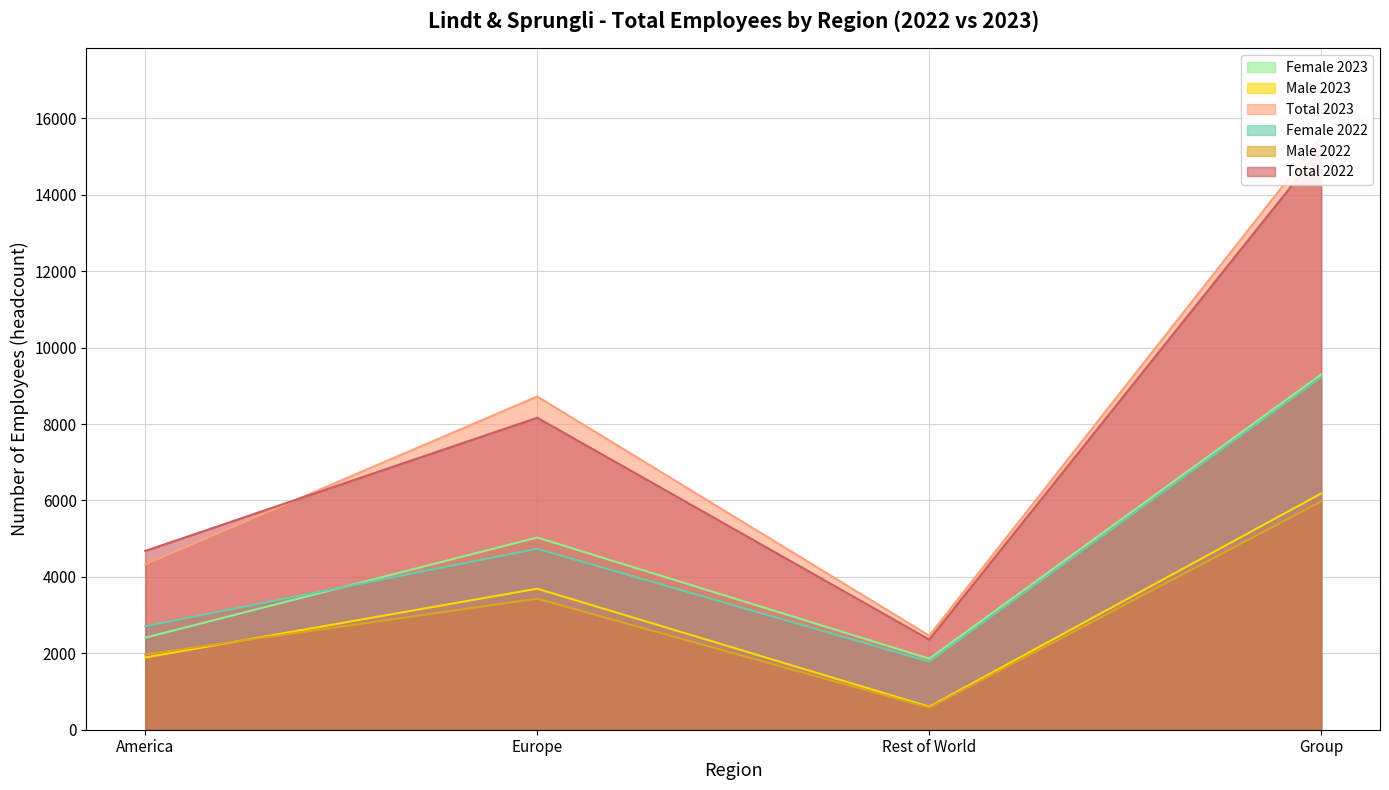

Is the value of Female 2023 at Rest of World greater than the value of Male 2022 at Rest of World?

Yes